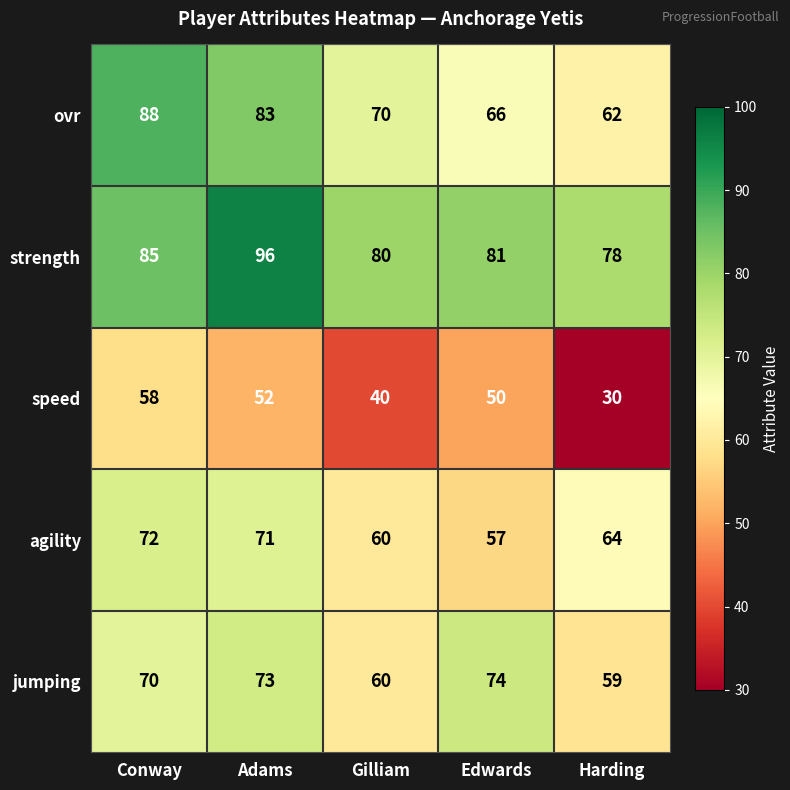

What is the difference between the maximum and minimum values in the ovr series?

26